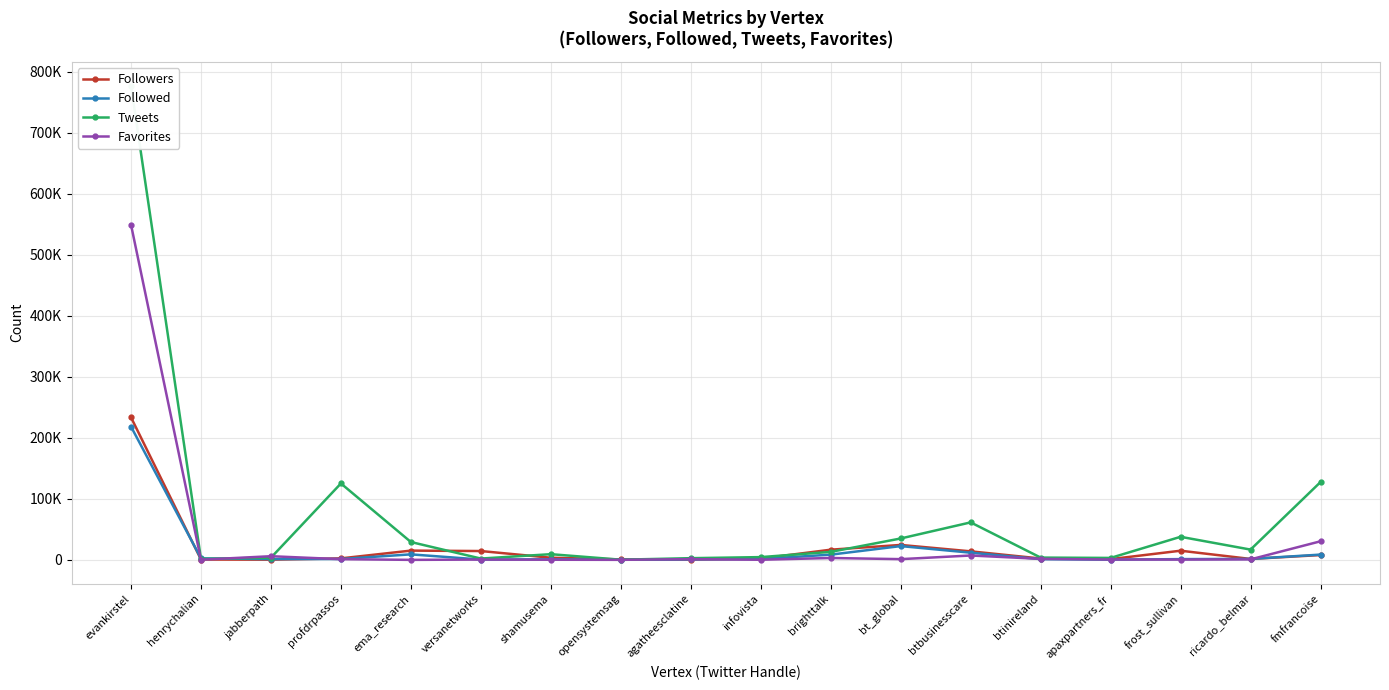

List the series in order of their peak value, highest first.

Tweets, Favorites, Followers, Followed